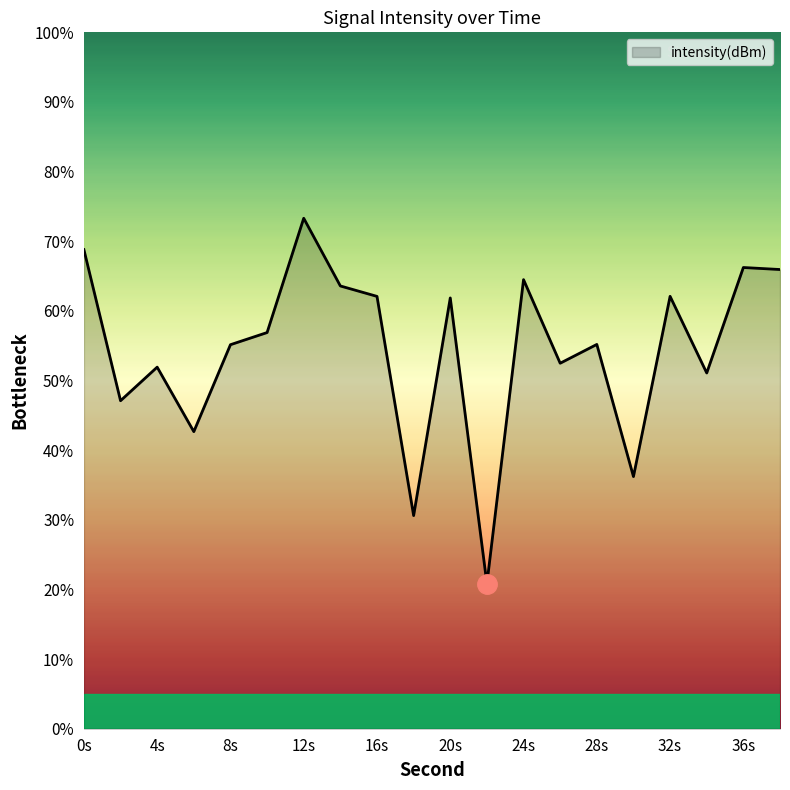

What is the minimum value shown in the chart?

20.8